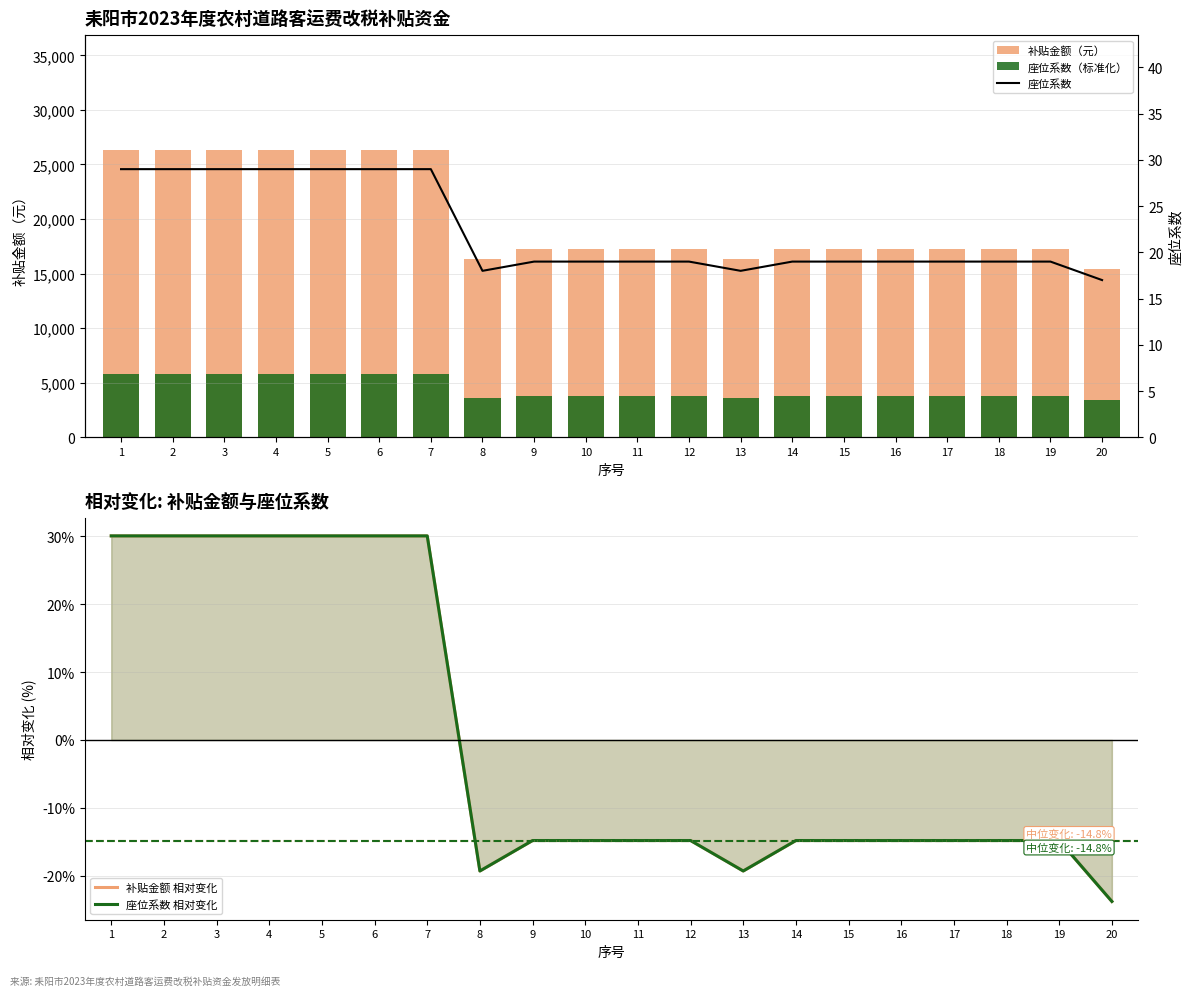

What is the difference between the maximum and minimum values in the 座位系数 series?

12.0